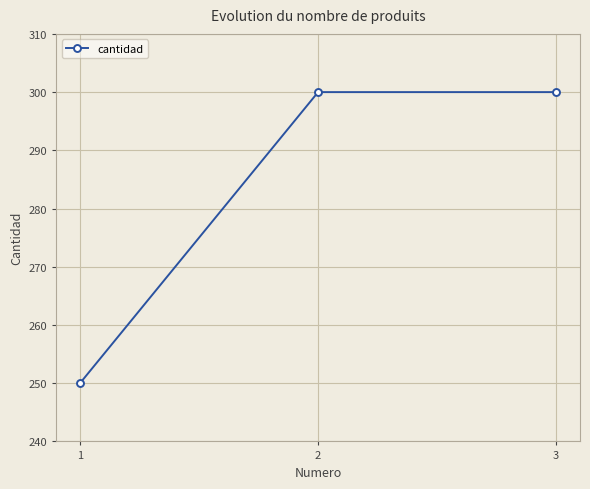

Reading right to left, what are all the values shown in this chart?

3=300	2=300	1=250